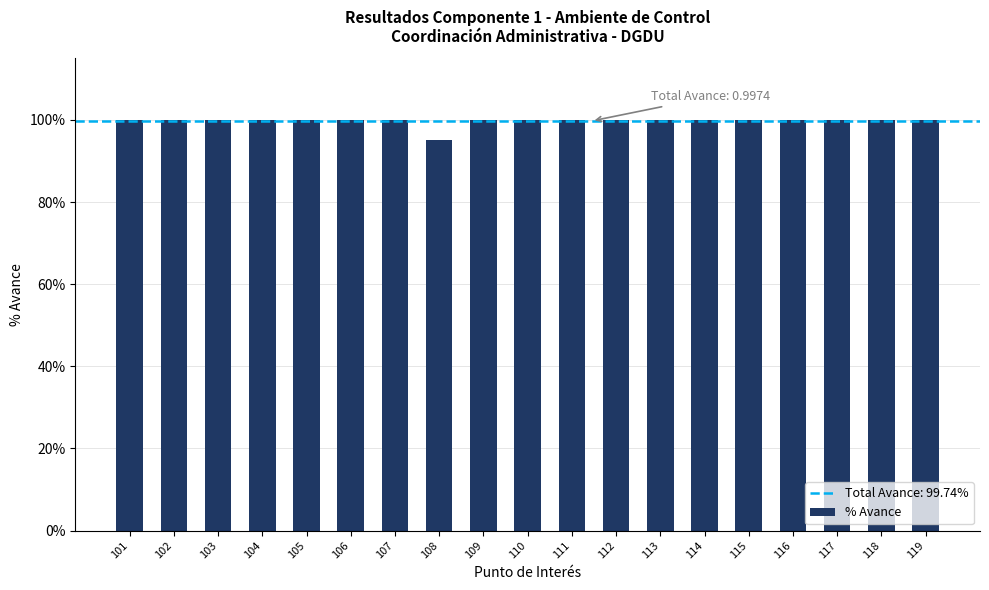

Are the bars horizontal?

No